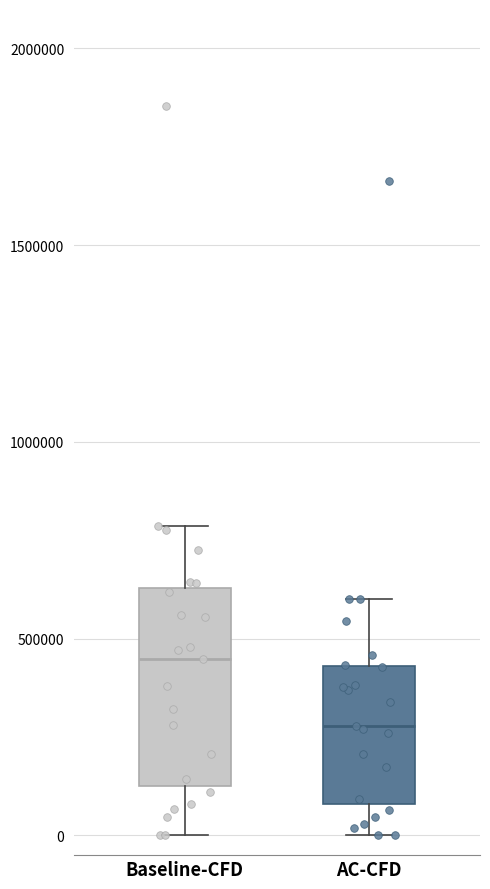

Reading left to right, transcribe this box plot: for each box, give where its median line is, the range the box spans, and where its two whiskers end, as read against the y-axis. The values are not printed on the chart, so give them approximately, as read against the axis.

Baseline-CFD: median 450000, box 150000 to 650000, whiskers 0 to 800000
AC-CFD: median 300000, box 100000 to 450000, whiskers 0 to 600000